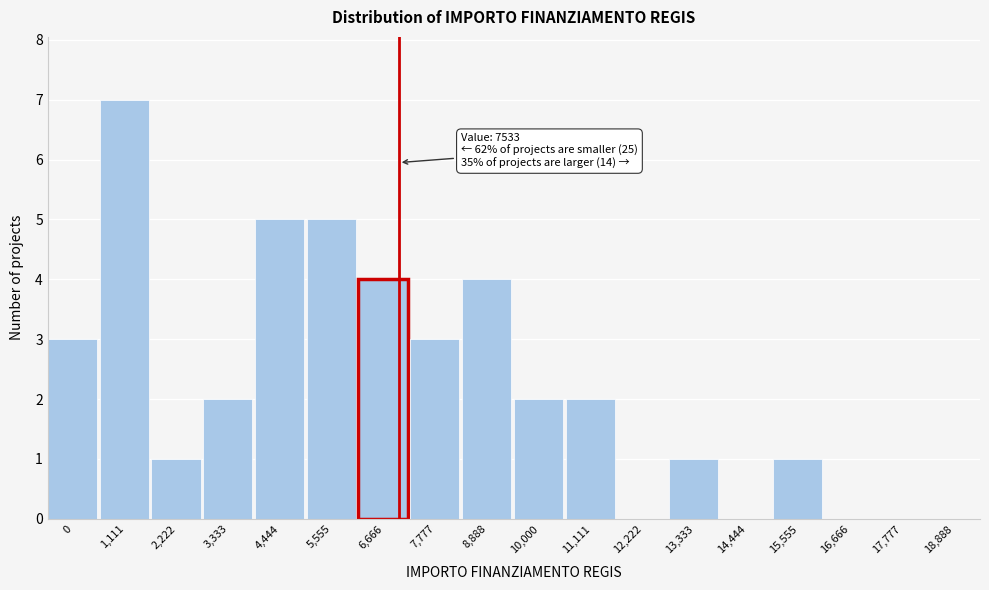

Reading left to right, transcribe all the data shown in this chart.

0=3	1,111=7	2,222=1	3,333=2	4,444=5	5,555=5	6,666=4	7,777=3	8,888=4	10,000=2	11,111=2	12,222=0	13,333=1	14,444=0	15,555=1	16,666=0	17,777=0	18,888=0